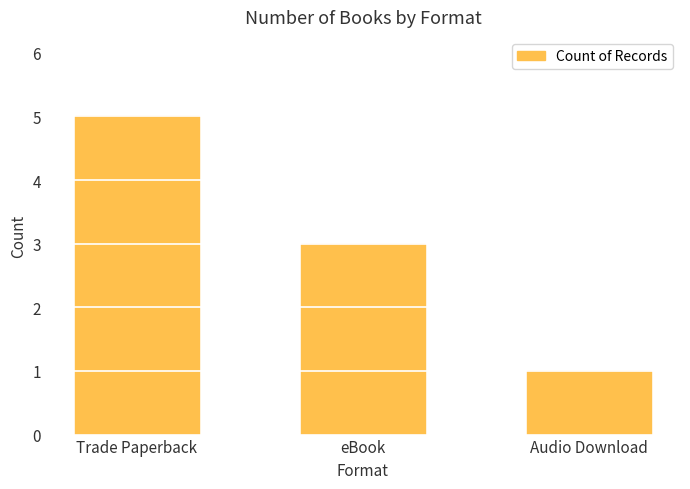

How many data points are less than 3?

1